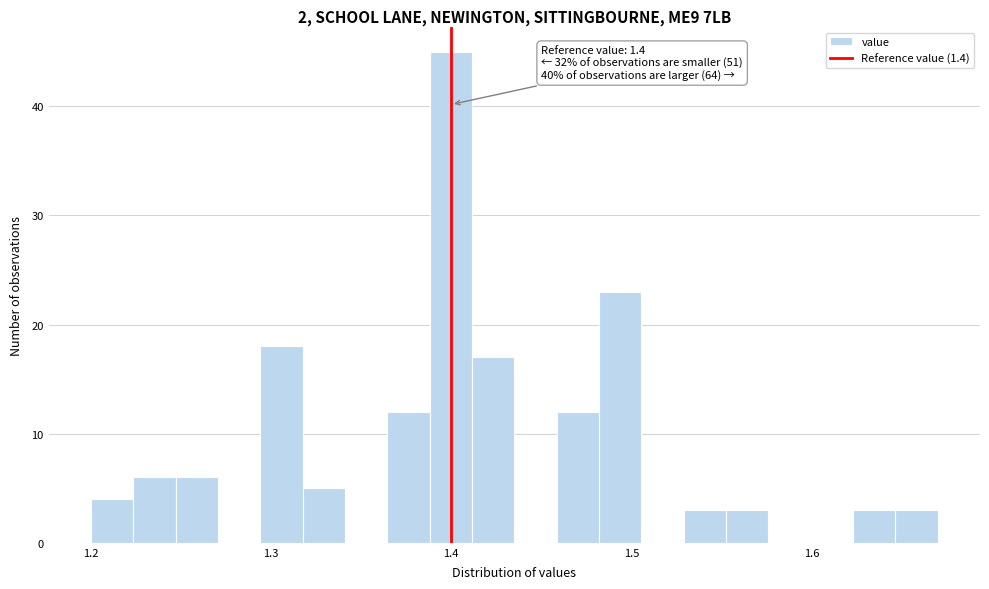

Read against the x-axis, roughly where is the centre of the tallest bar?

1.40